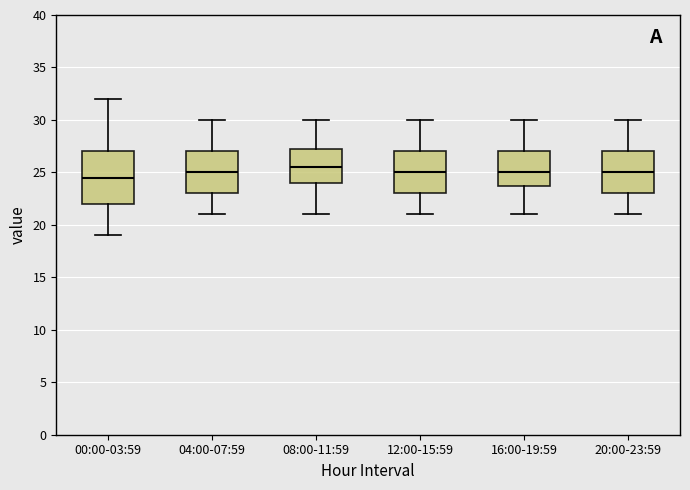

Where does the median line of the box for 08:00-11:59 sit on the y-axis? The values are not printed on the chart, so give them approximately, as read against the axis.

25.5